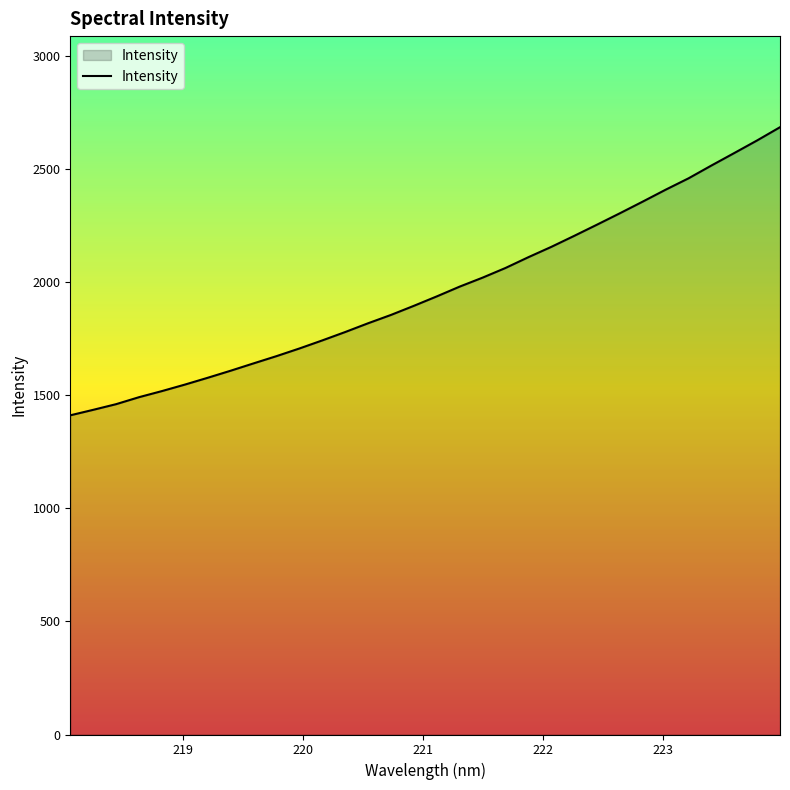

What is the difference between the maximum and minimum values?

1273.4